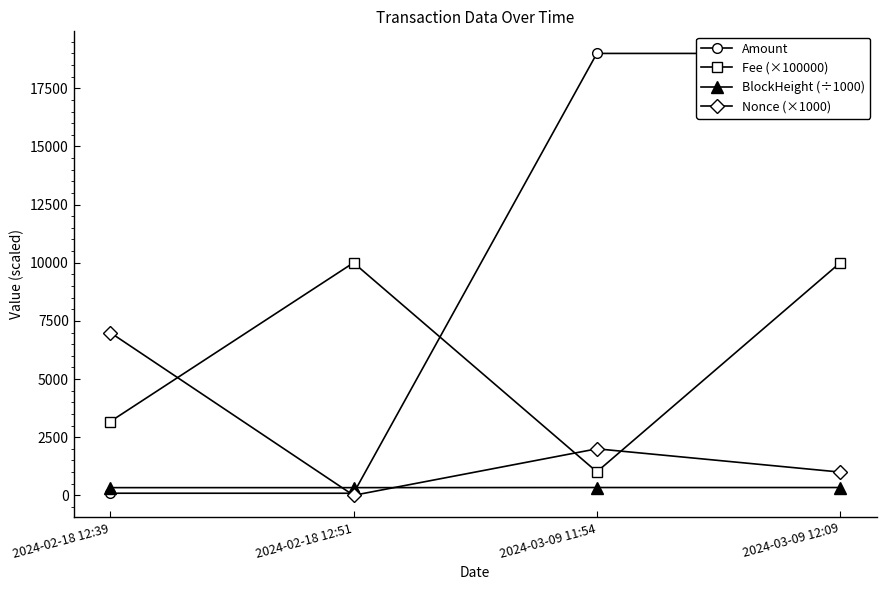

What is the total value across all series at 2024-03-09 12:09?

30336.2